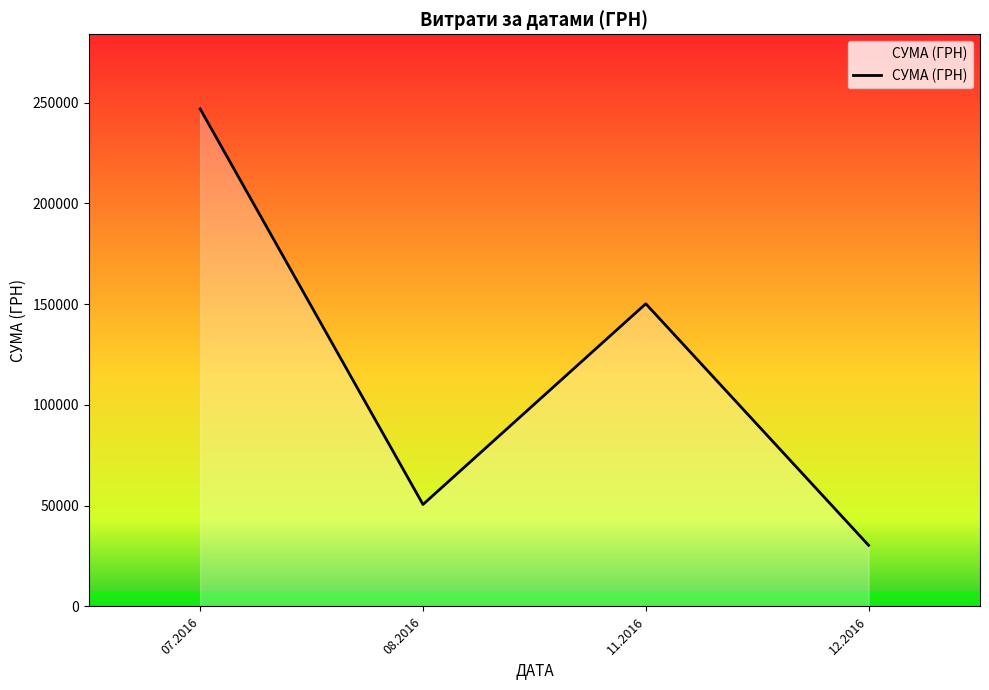

How many series are shown in this chart?

1